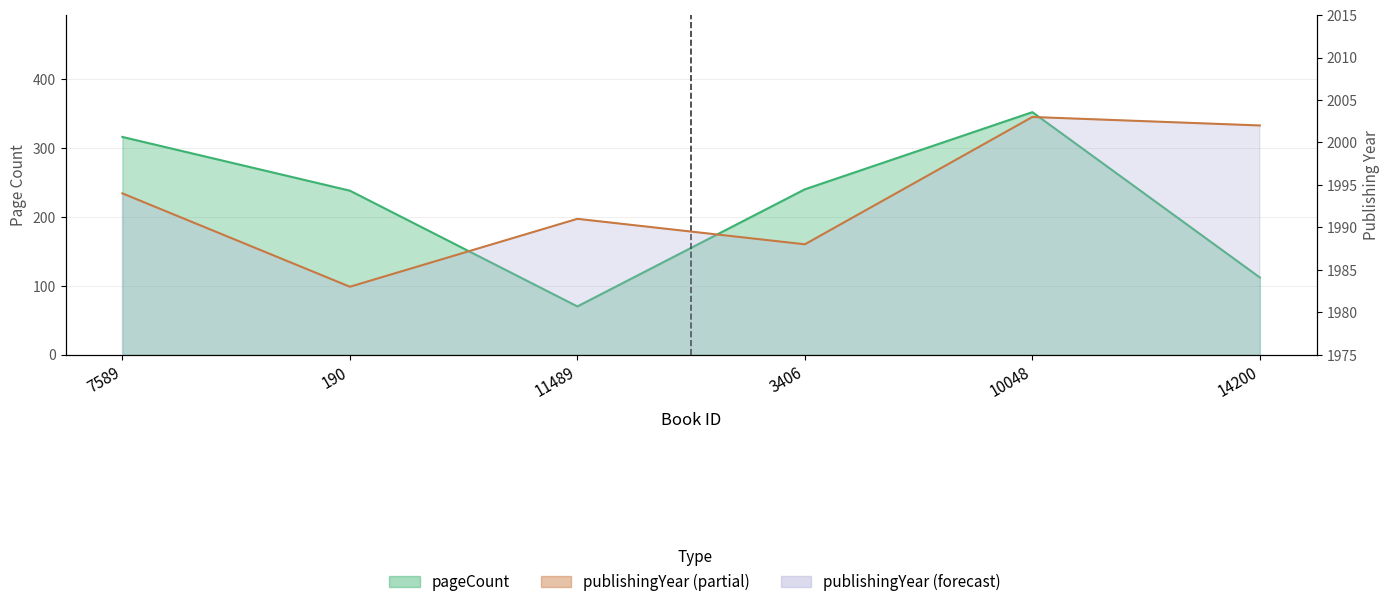

Rank the series by their maximum value, from highest to lowest.

publishingYear, pageCount